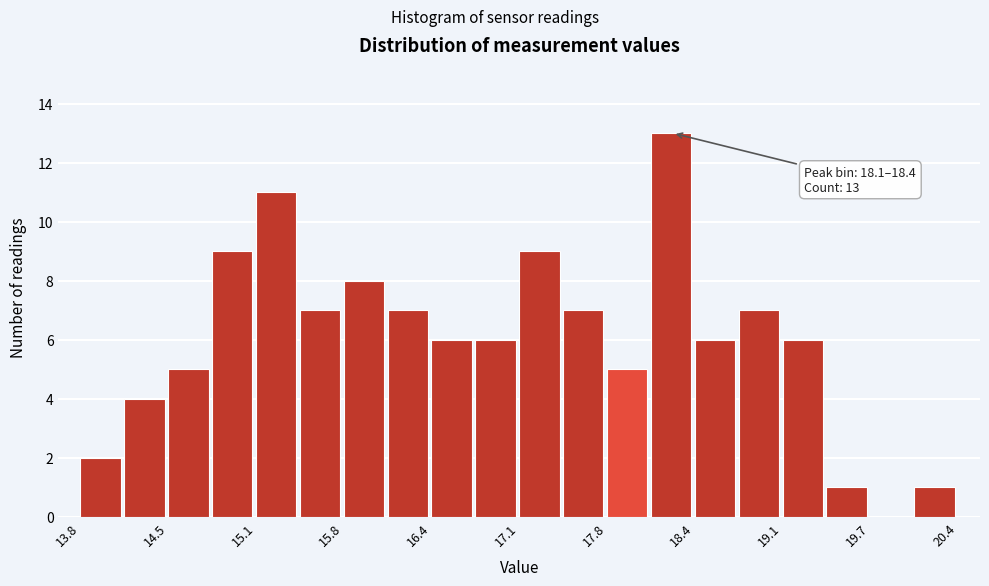

Read against the x-axis, roughly where is the centre of the tallest bar?

18.2